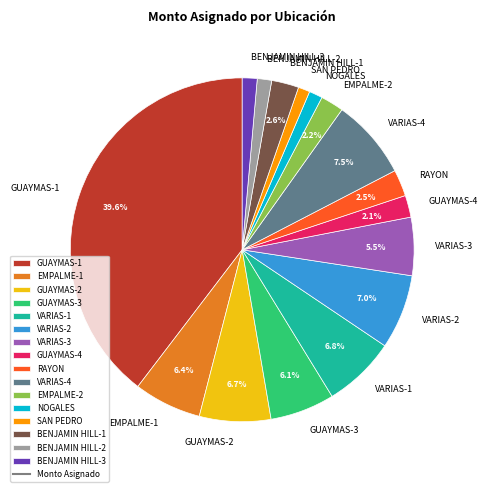

To the nearest percent, what is the combined percentage of GUAYMAS-4 and EMPALME-1?

8%